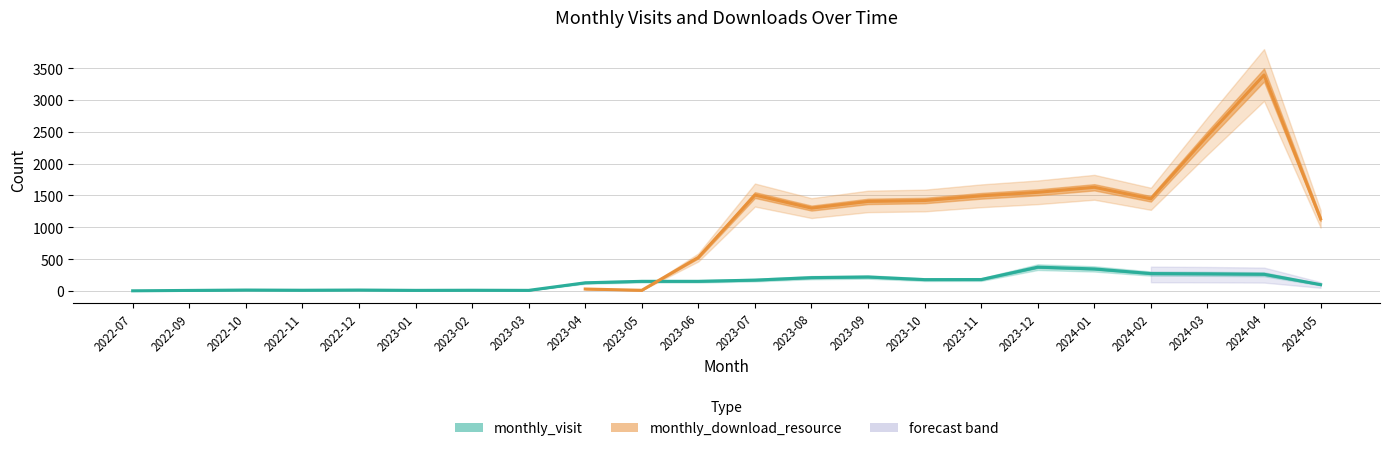

How many data points does each series have?

22